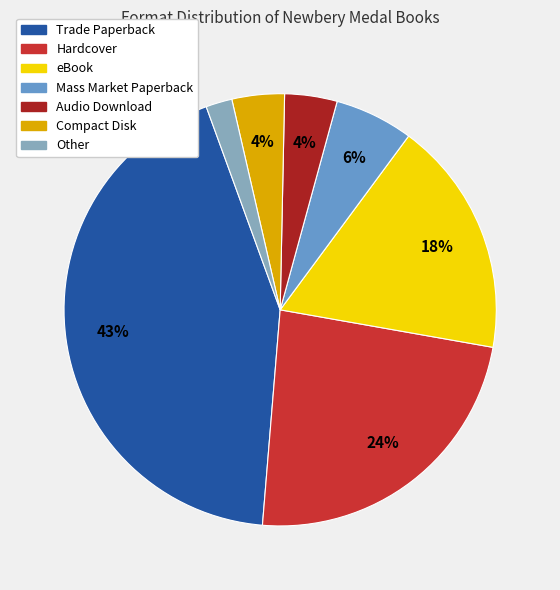

Which category has the biggest portion of the pie?

Trade Paperback